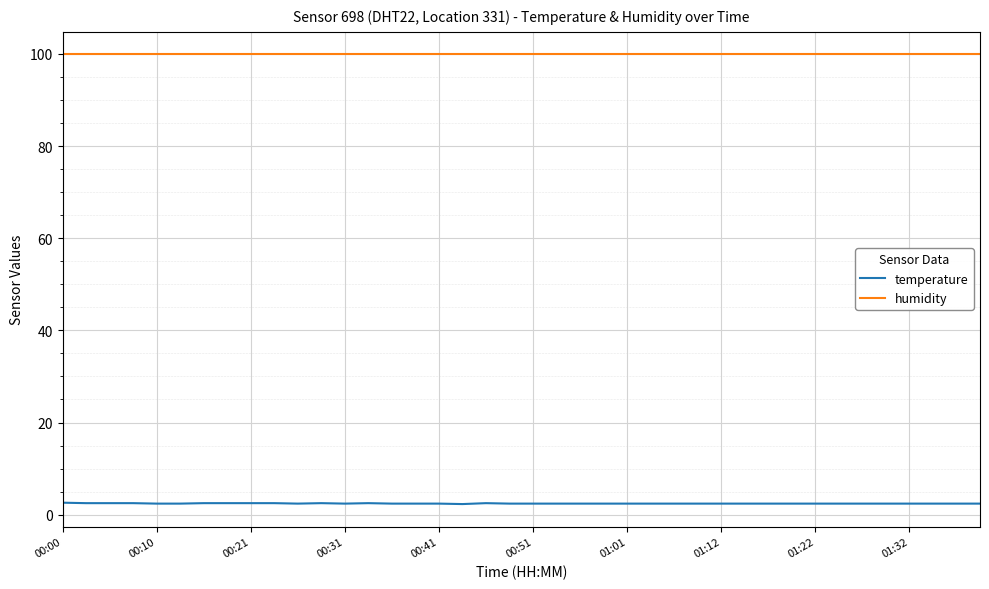

Which series has the largest range (max minus min)?

temperature